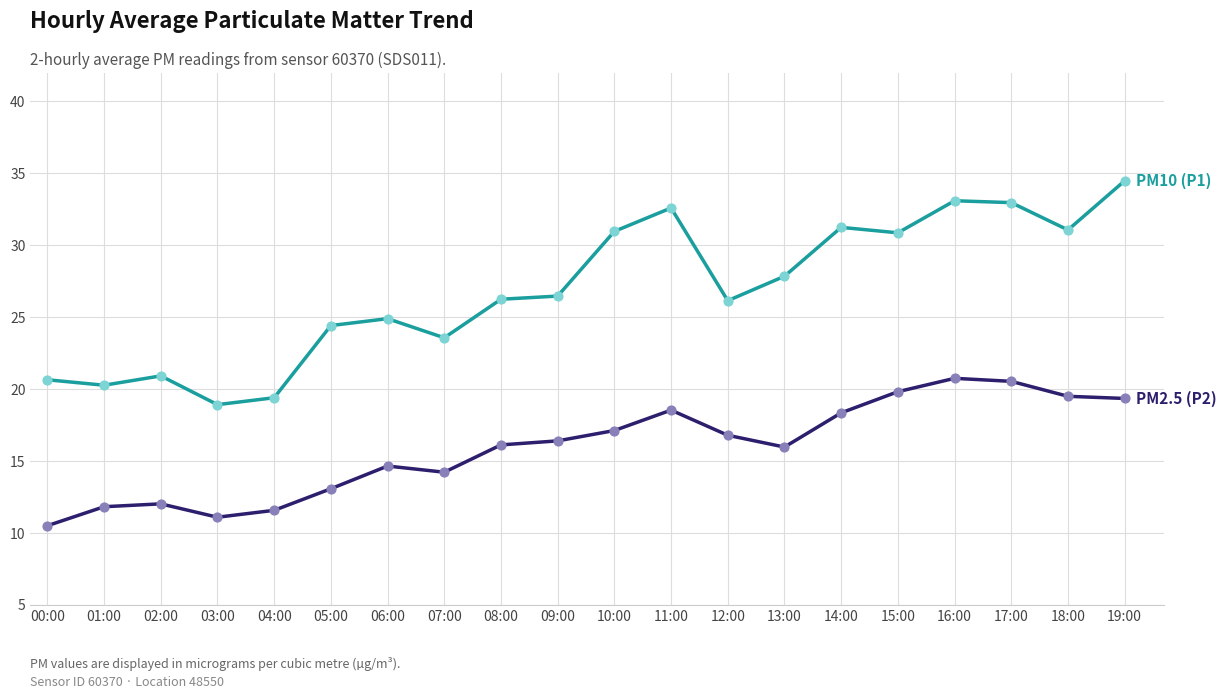

What is the spread (max minus min) of values at 08:00?

10.1